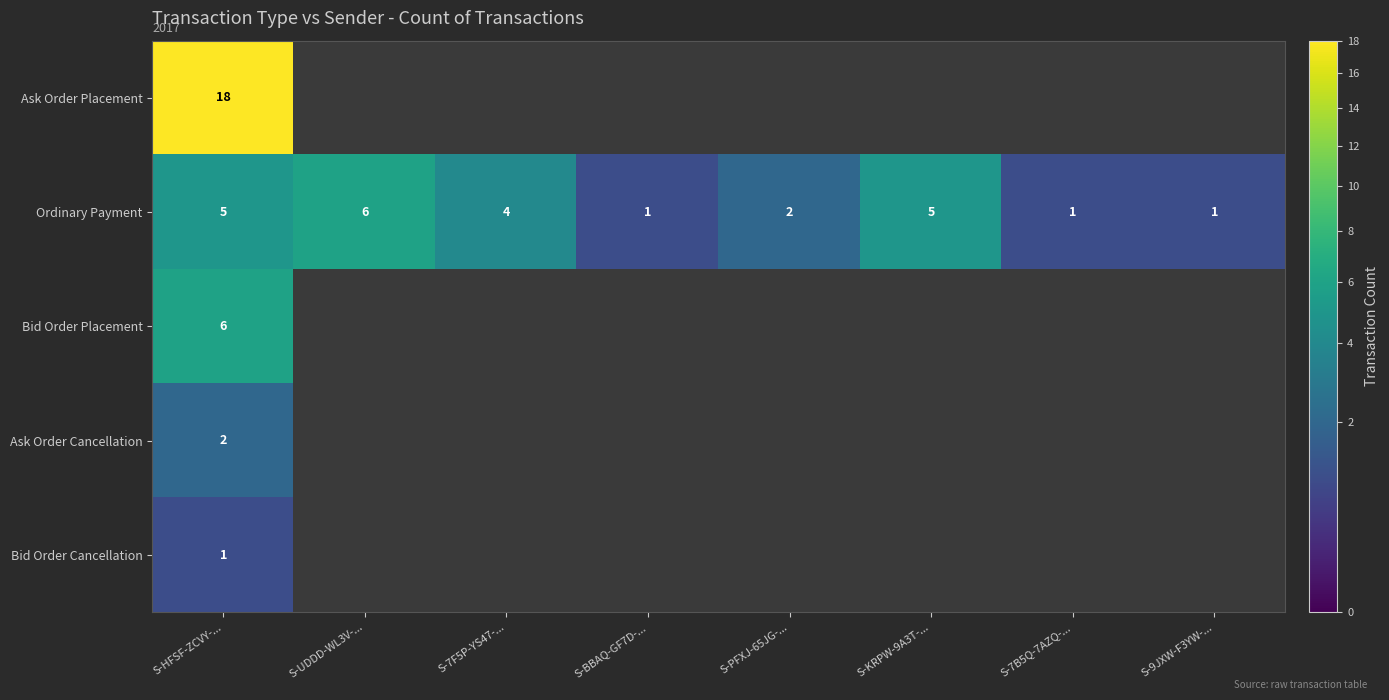

Is it true that Bid Order Placement equals 6 at S-HFSF-ZCVY-...?

True